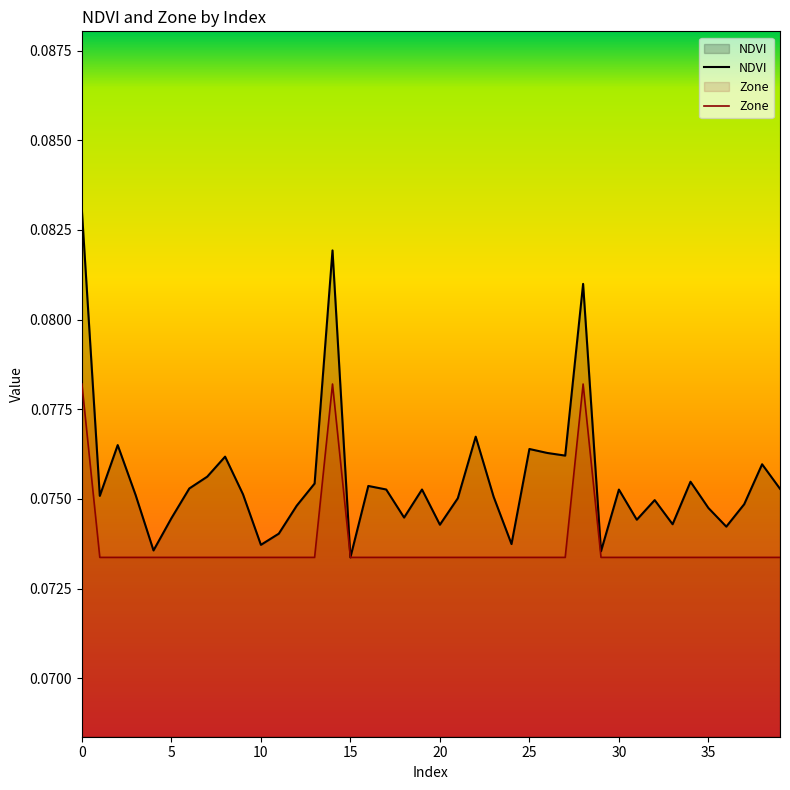

How many lines are shown in the chart?

2